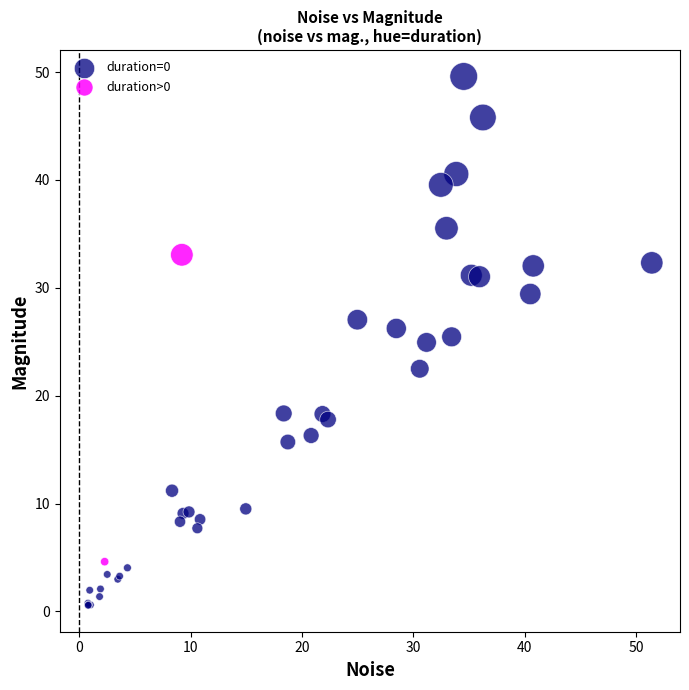

What are all the series names shown in the legend?

duration=0, duration>0